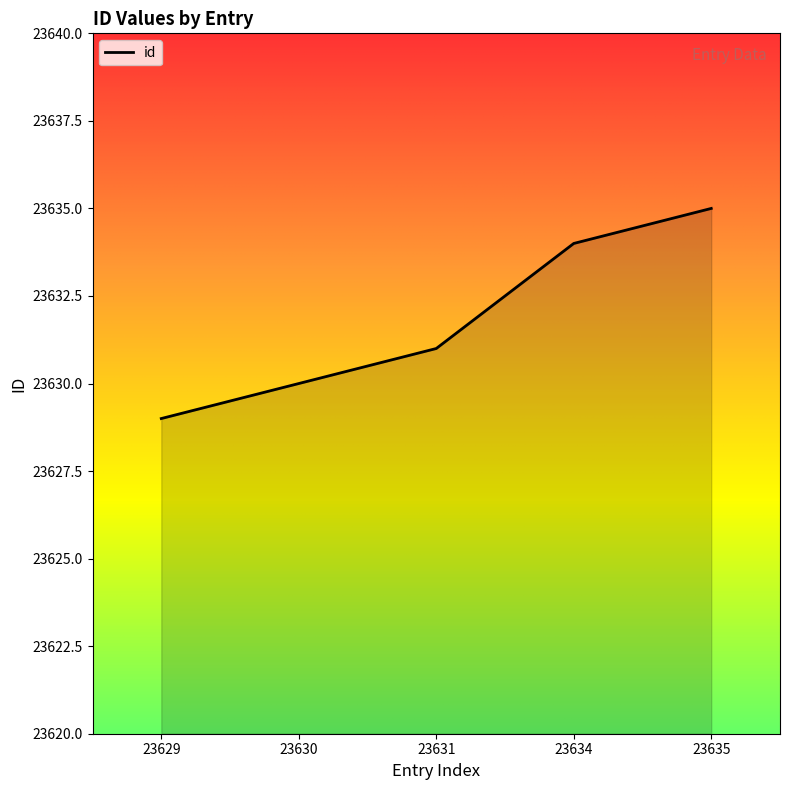

What is the ratio of the value at 23630 to the value at 23635?

1.0